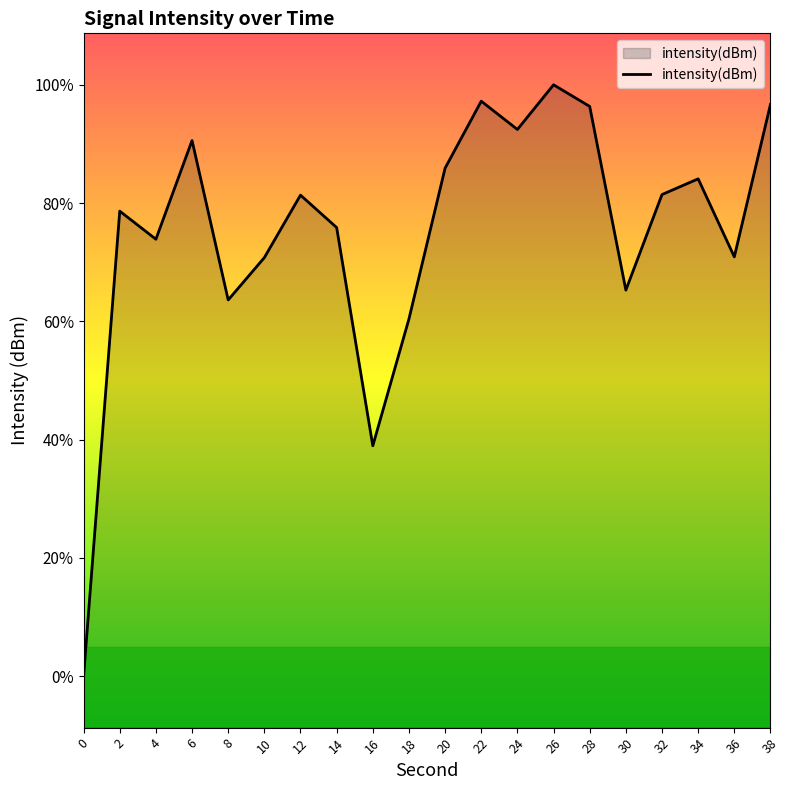

Does the chart display data point markers on the line(s)?

No